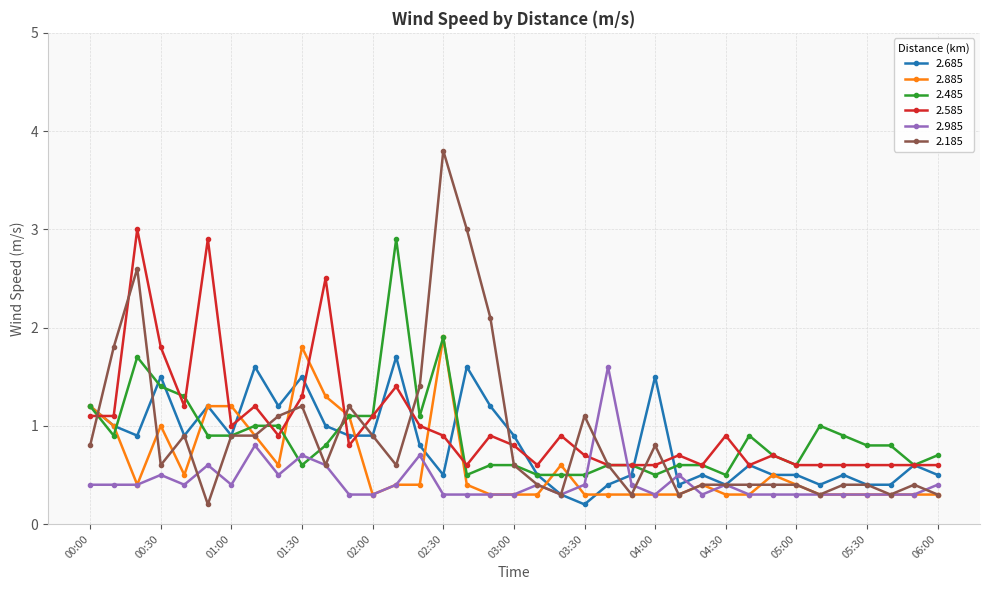

What is the value of the 2.585 point at the 8th from the left?

1.2